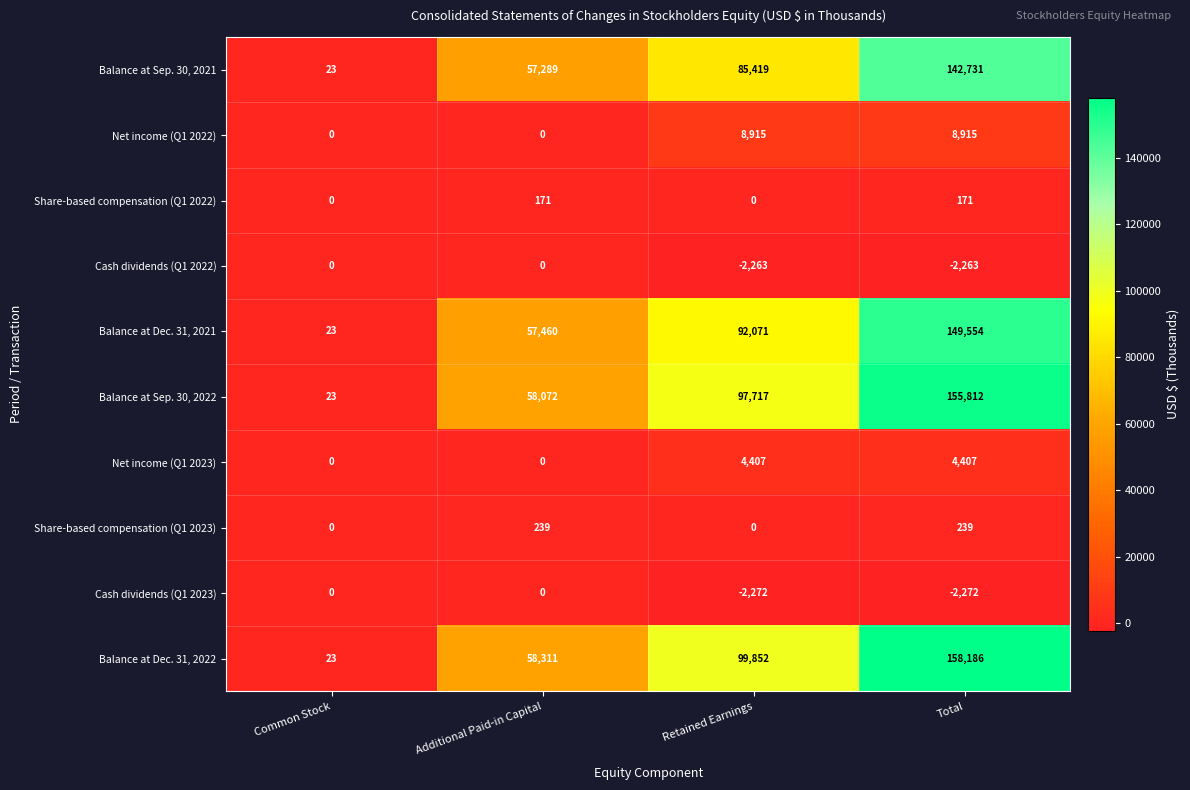

What is the difference between the maximum and second lowest values in the Balance at Dec. 31, 2021 series?

92094